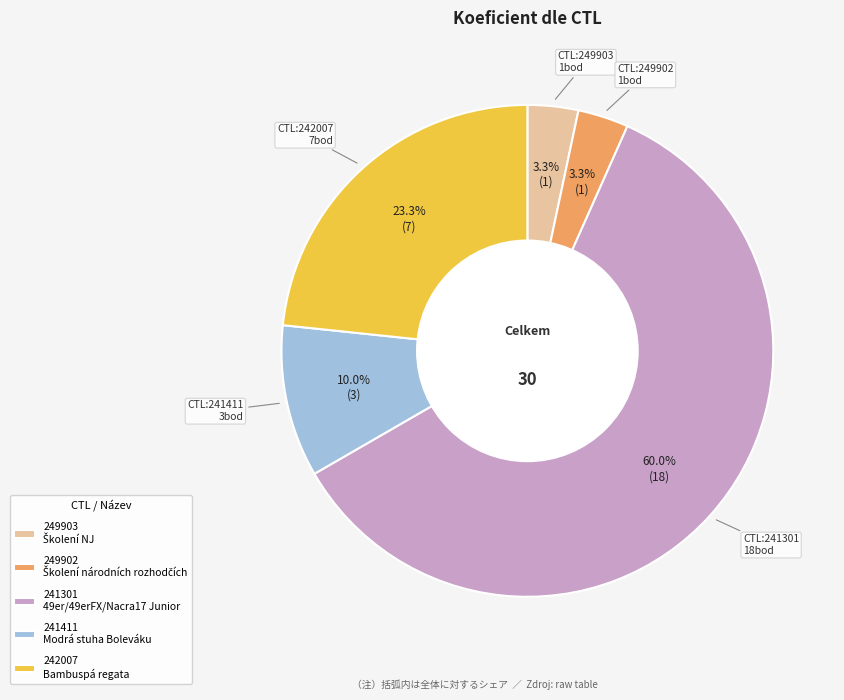

What is the ratio of the value at 241411 to the value at 249903?

3.0